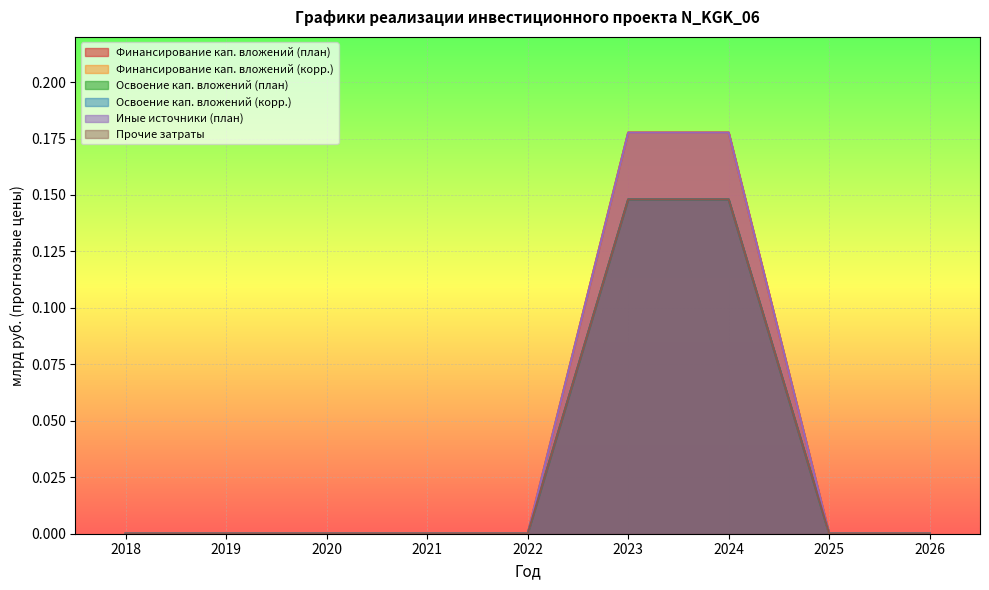

True or false: Иные источники (план) has a value of 0.0 at 2026.

True